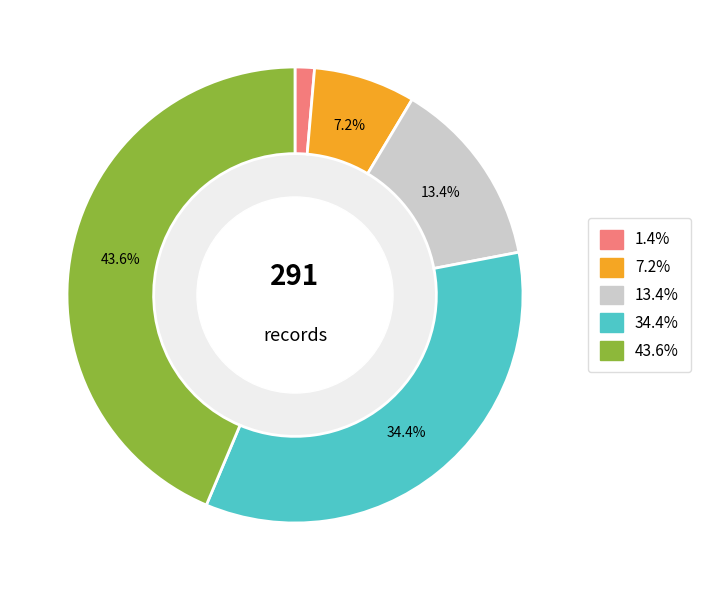

Is there any slice that represents more than half of the pie?

No